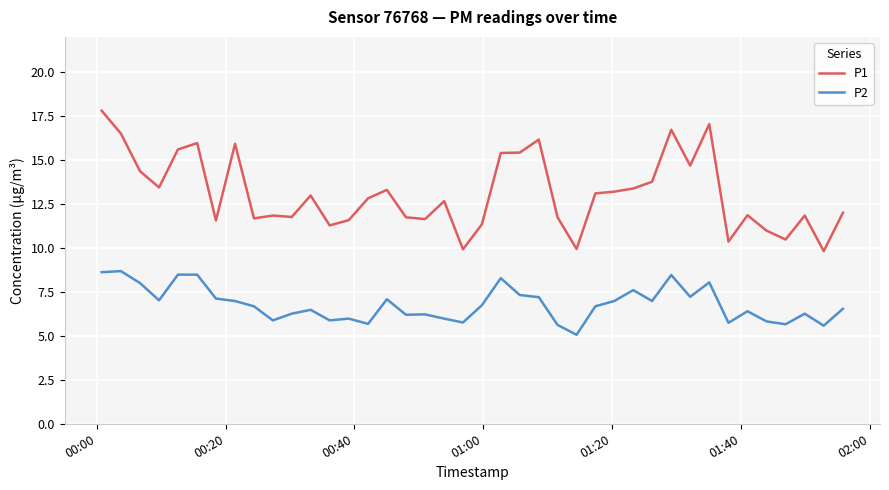

Which series has the largest total across all categories?

P1